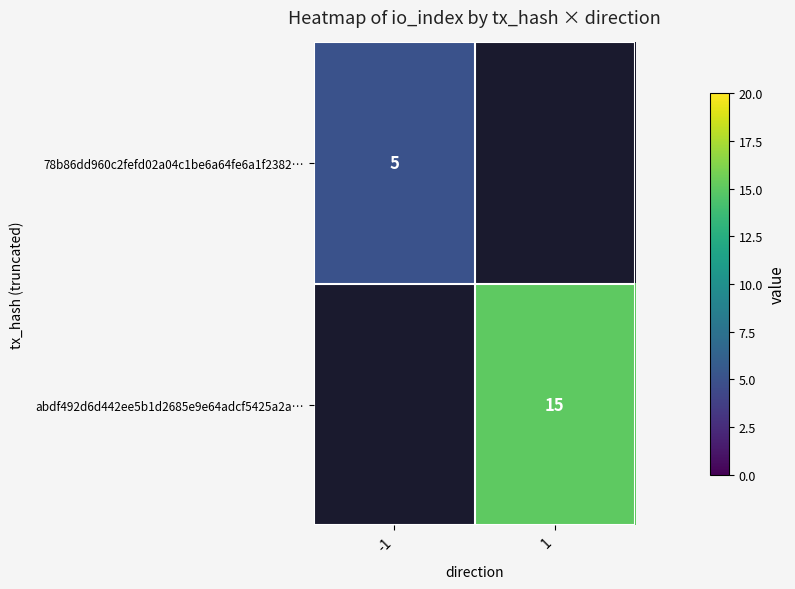

Is it true that abdf492d6d442ee5b1d2685e9e64adcf5425a2a… equals 15 at 1?

True